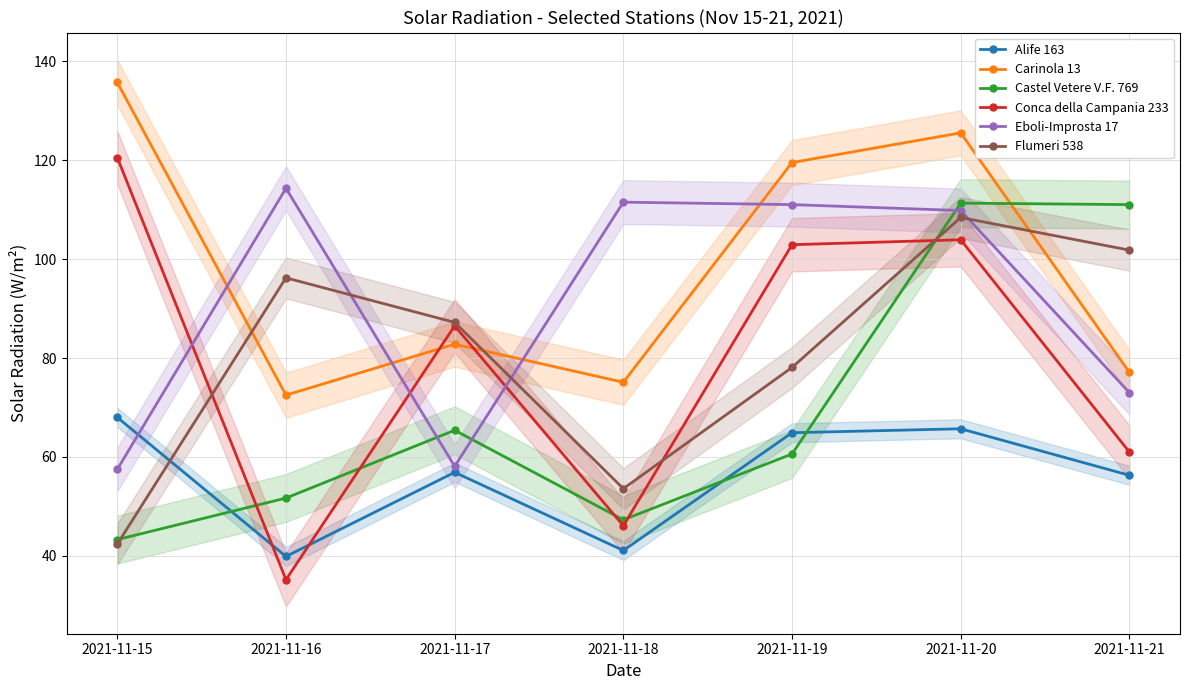

At which category does the chart reach its minimum across all series?

2021-11-16